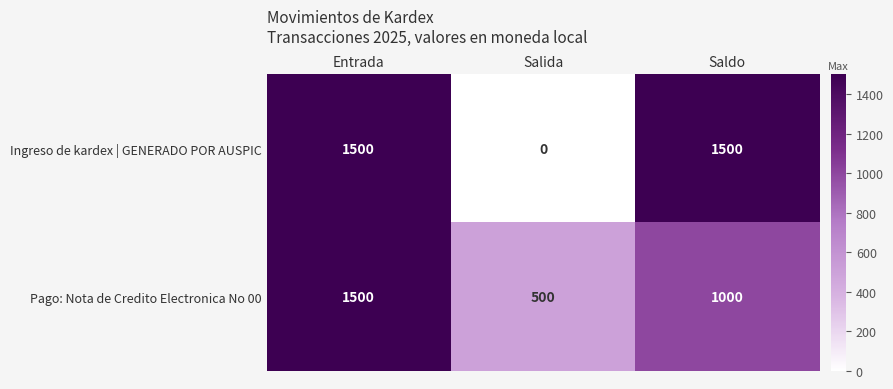

Count the number of categories in the chart.

3